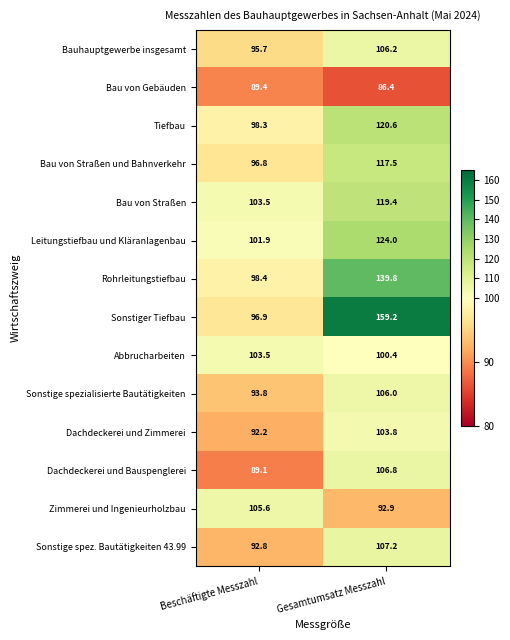

Reading left to right, transcribe all the data shown in this chart.

Bauhauptgewerbe insgesamt: Beschäftigte Messzahl=95.7	Gesamtumsatz Messzahl=106.2
Bau von Gebäuden: Beschäftigte Messzahl=89.4	Gesamtumsatz Messzahl=86.4
Tiefbau: Beschäftigte Messzahl=98.3	Gesamtumsatz Messzahl=120.6
Bau von Straßen und Bahnverkehr: Beschäftigte Messzahl=96.8	Gesamtumsatz Messzahl=117.5
Bau von Straßen: Beschäftigte Messzahl=103.5	Gesamtumsatz Messzahl=119.4
Leitungstiefbau und Kläranlagenbau: Beschäftigte Messzahl=101.9	Gesamtumsatz Messzahl=124.0
Rohrleitungstiefbau: Beschäftigte Messzahl=98.4	Gesamtumsatz Messzahl=139.8
Sonstiger Tiefbau: Beschäftigte Messzahl=96.9	Gesamtumsatz Messzahl=159.2
Abbrucharbeiten: Beschäftigte Messzahl=103.5	Gesamtumsatz Messzahl=100.4
Sonstige spezialisierte Bautätigkeiten: Beschäftigte Messzahl=93.8	Gesamtumsatz Messzahl=106.0
Dachdeckerei und Zimmerei: Beschäftigte Messzahl=92.2	Gesamtumsatz Messzahl=103.8
Dachdeckerei und Bauspenglerei: Beschäftigte Messzahl=89.1	Gesamtumsatz Messzahl=106.8
Zimmerei und Ingenieurholzbau: Beschäftigte Messzahl=105.6	Gesamtumsatz Messzahl=92.9
Sonstige spez. Bautätigkeiten 43.99: Beschäftigte Messzahl=92.8	Gesamtumsatz Messzahl=107.2